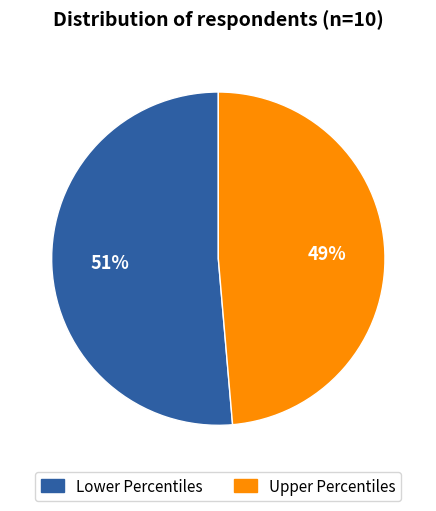

Is there a majority slice in this chart?

Yes